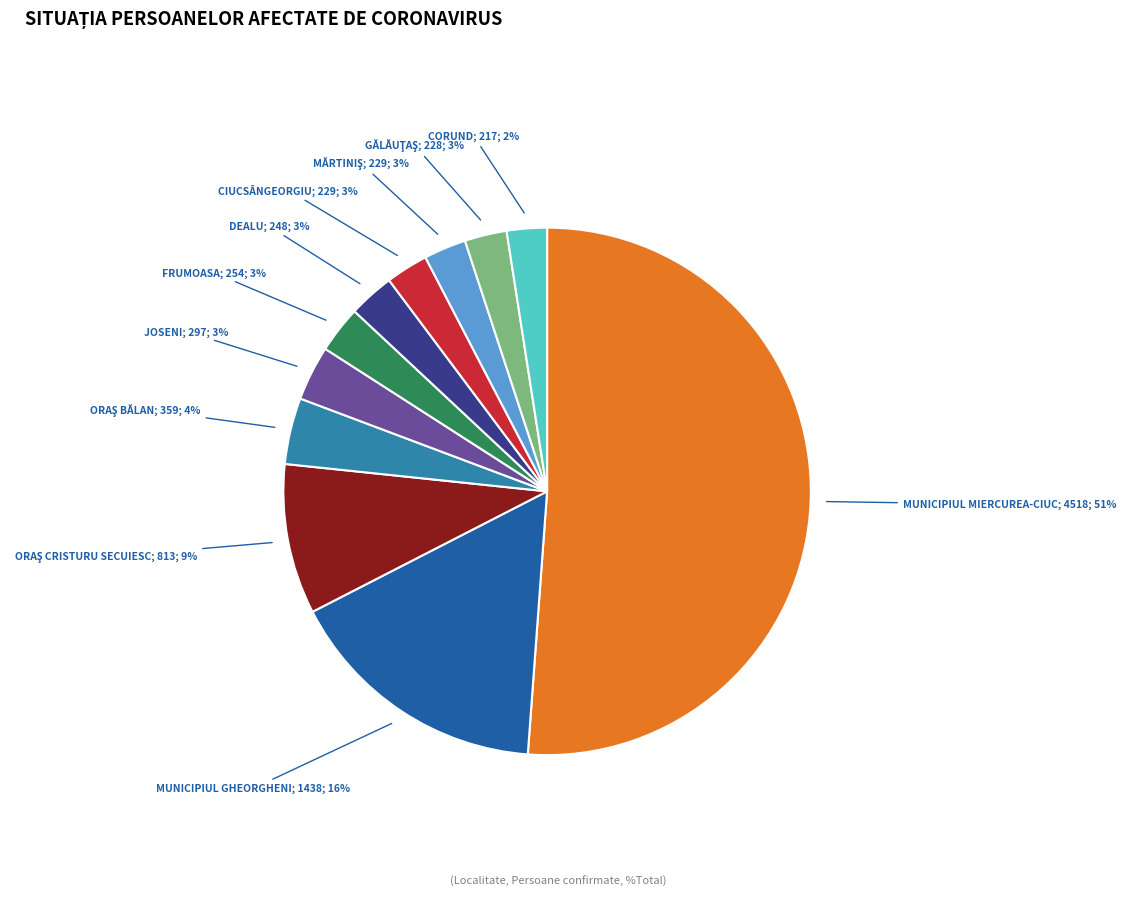

Is there a majority slice in this chart?

Yes